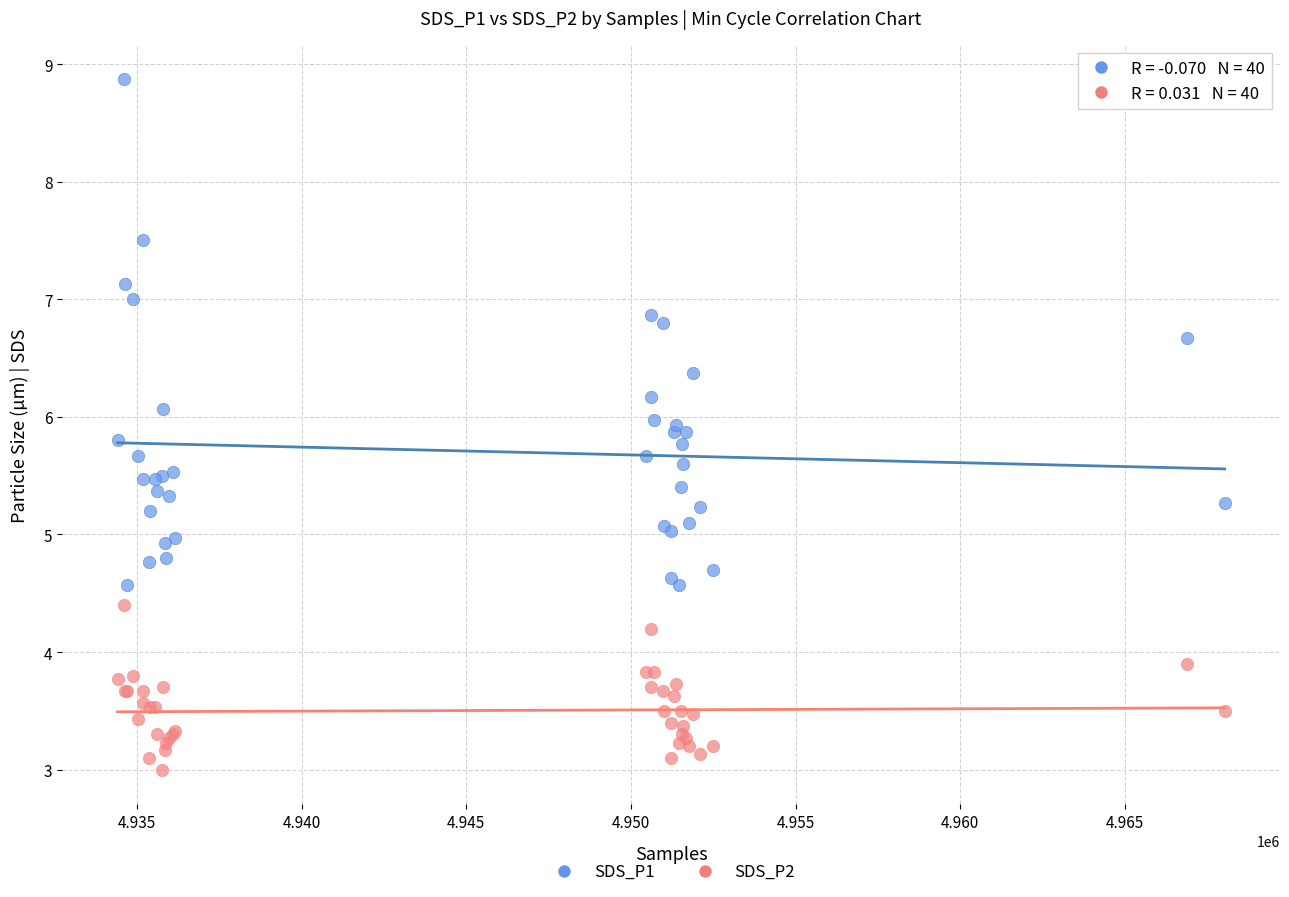

Which series contains the highest Y value?

SDS_P1